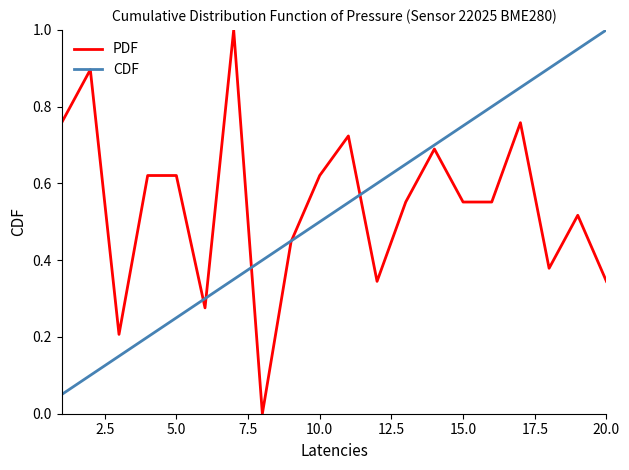

What is the greatest value displayed?

1.0